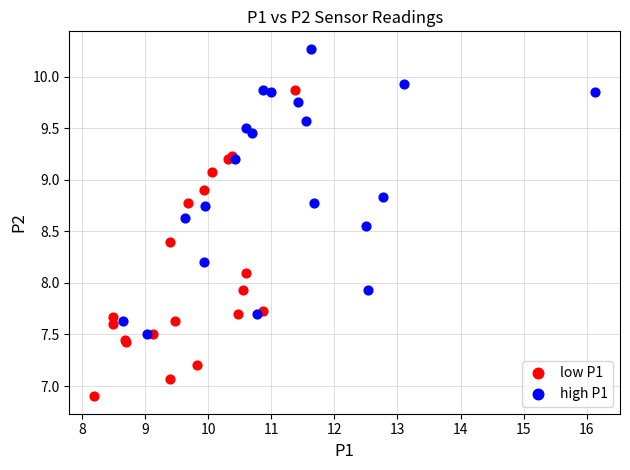

Which series reaches the minimum Y coordinate?

low P1